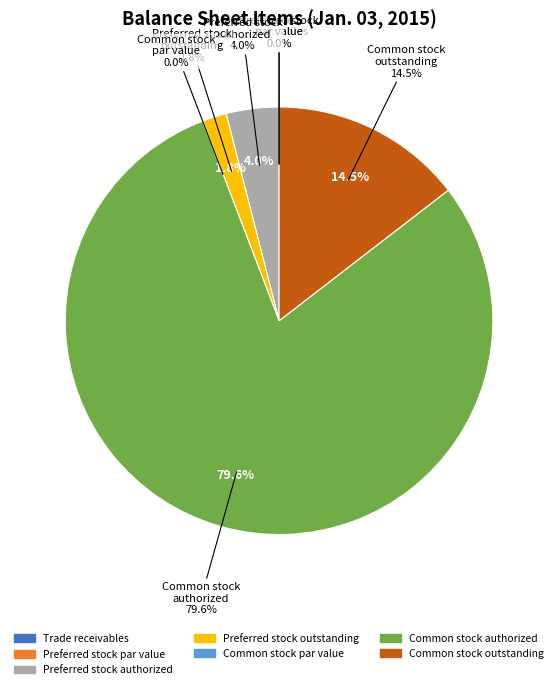

The Common stock outstanding slice represents 3% of the pie. True or false?

False